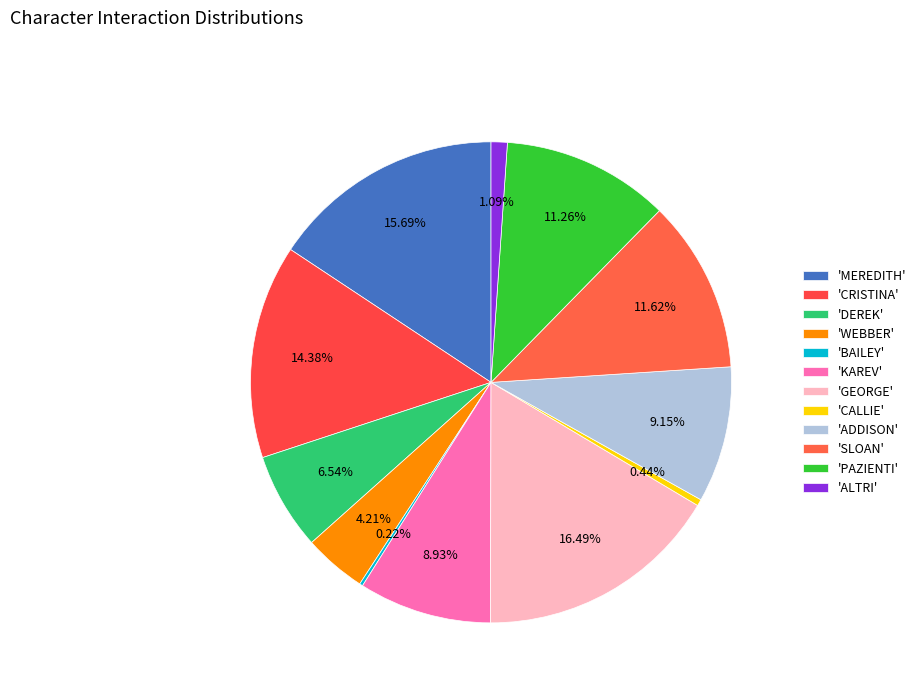

Which category has the biggest portion of the pie?

GEORGE